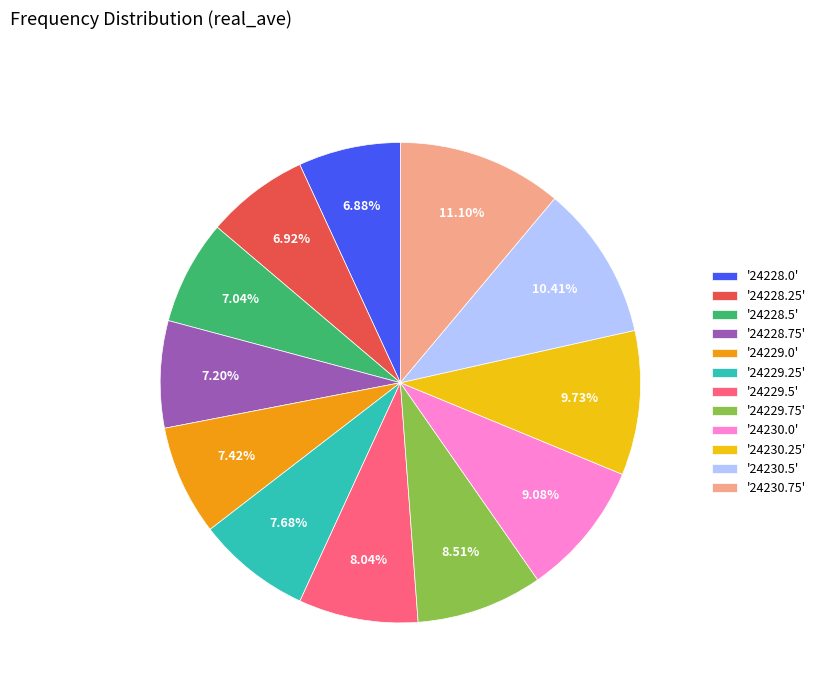

To the nearest percent, what is the average slice percentage?

8%